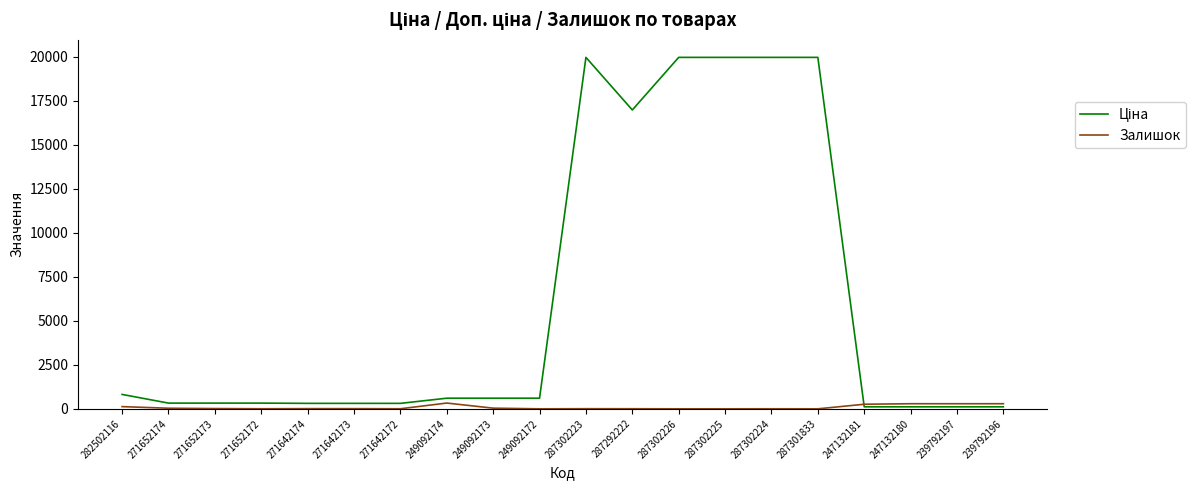

What is the spread (max minus min) of values at 249092172?

603.7